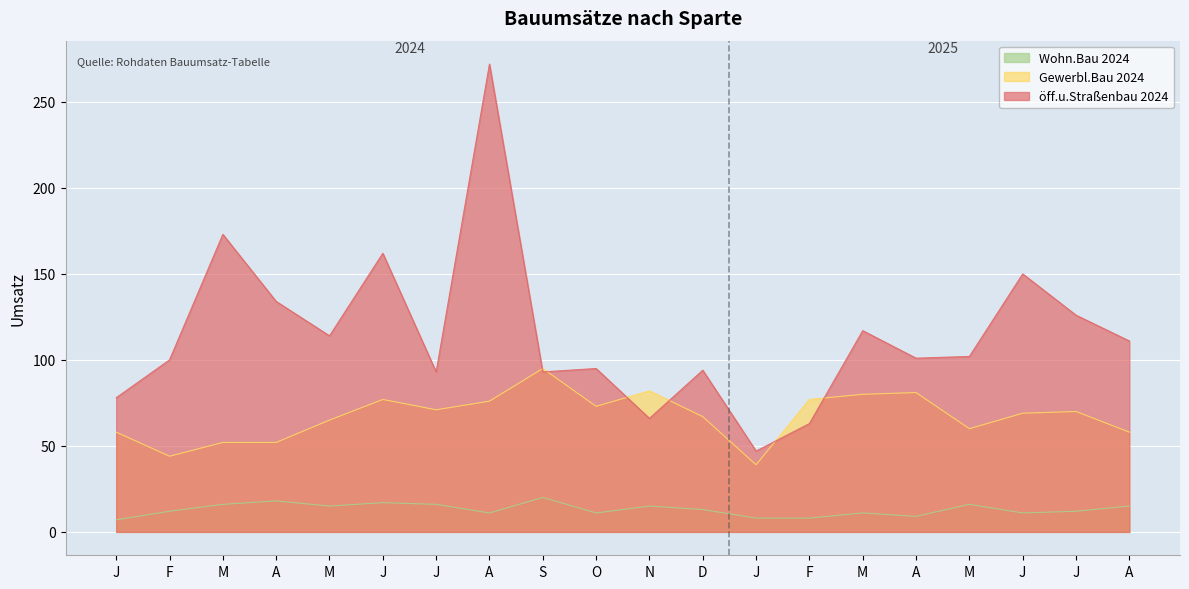

How many values in the Wohn.Bau 2024 series are below 13?

10